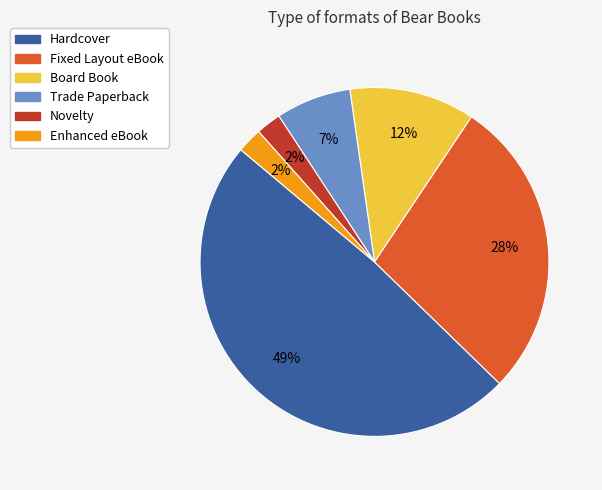

Which slice is the largest?

Hardcover